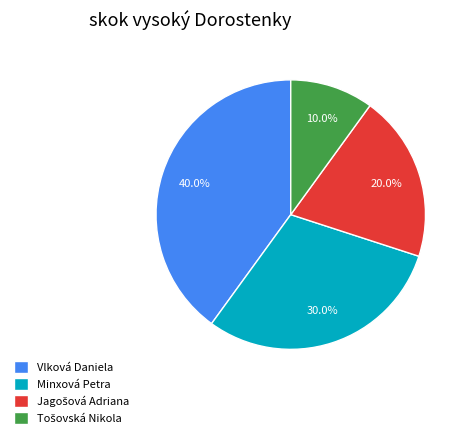

Is there any slice that represents more than half of the pie?

No